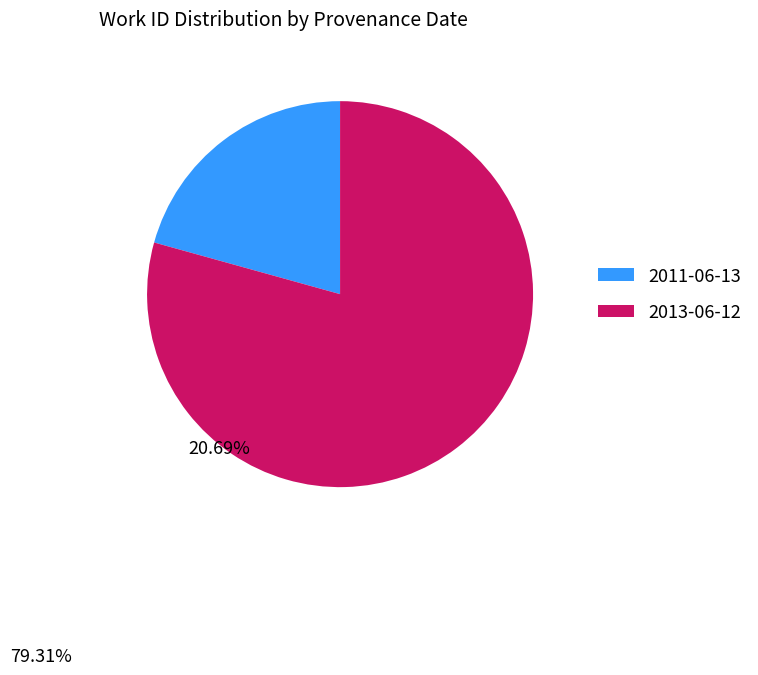

Rank the categories by value from highest to lowest.

2013-06-12, 2011-06-13